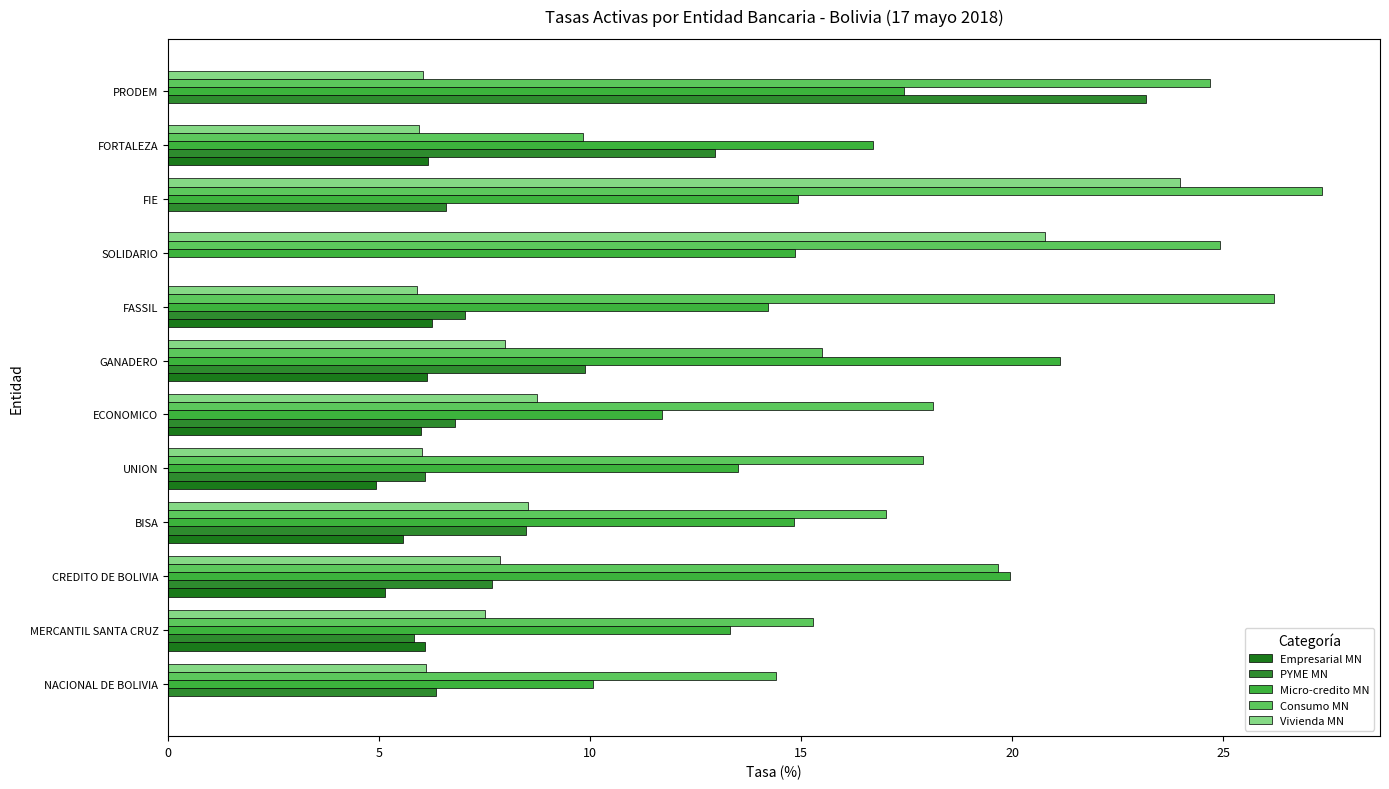

Which series has the widest spread of values?

PYME MN